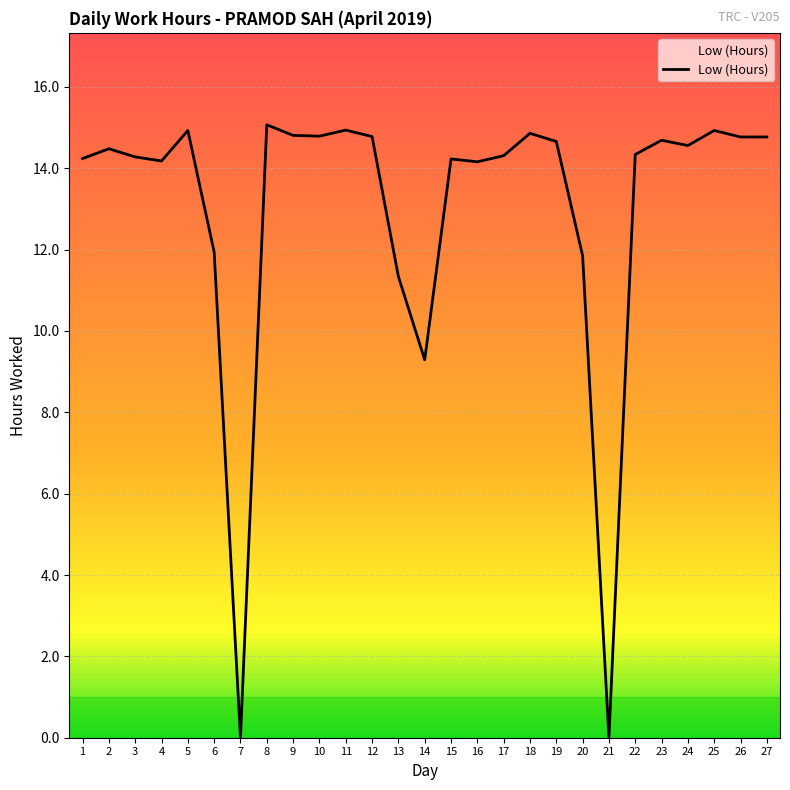

Approximately how many times larger is the value at 15 compared to 17?

1.0